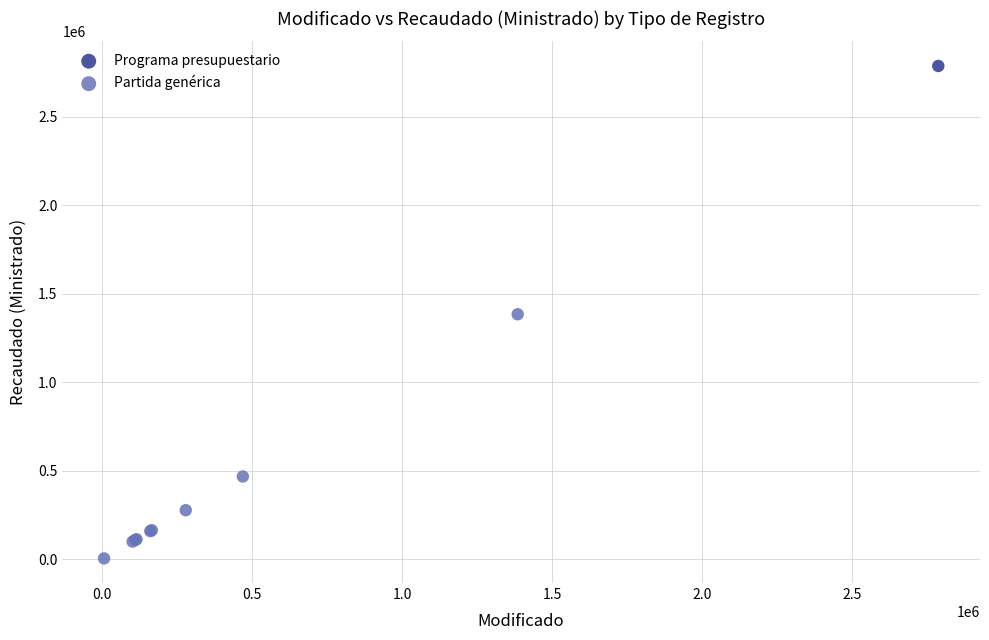

What are all the series names shown in the legend?

Programa presupuestario, Partida genérica